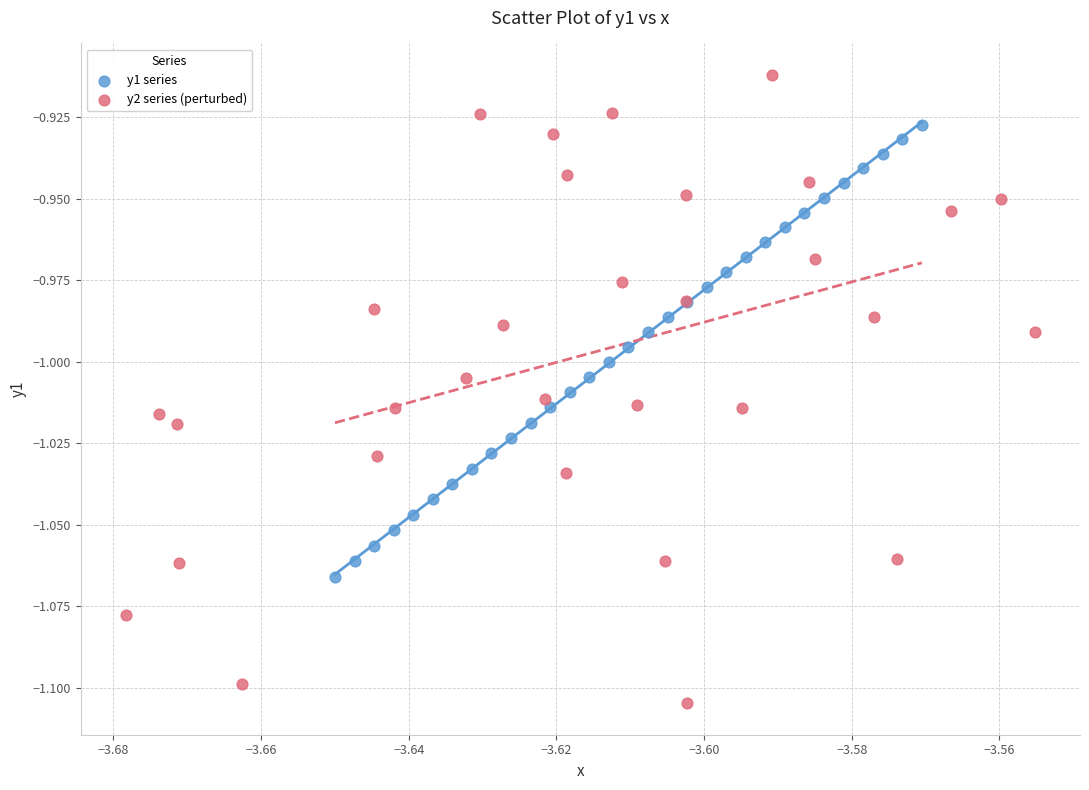

Which series has the largest Y range (max minus min)?

y2 series (perturbed)